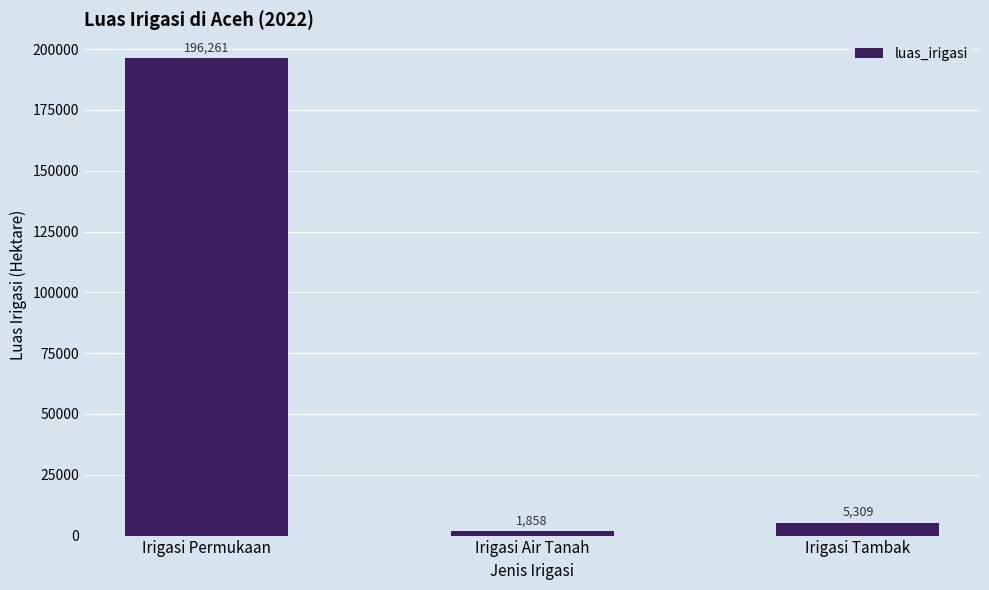

What is the change in value from Irigasi Permukaan to Irigasi Tambak?

-190952